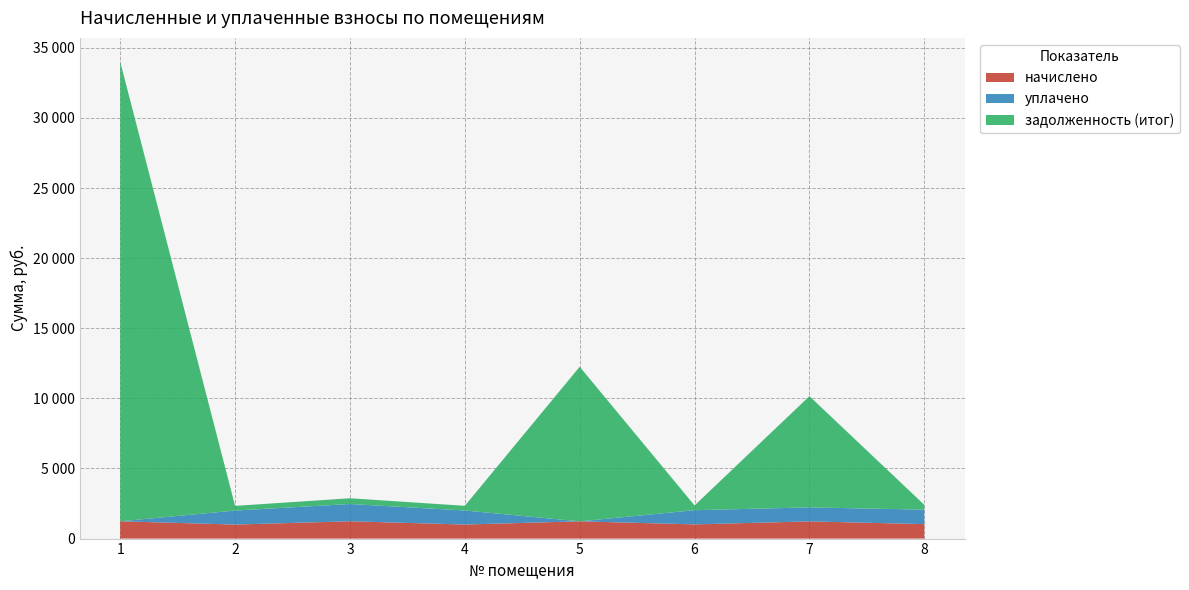

Reading right to left, extract all data points from this chart.

начислено: 1032.5	1225.5	1012.5	1229.2	1001.5	1232.8	999.7	1232.8
уплачено: 1032.5	1000.0	1012.5	0.0	1001.5	1232.8	999.2	0.0
задолженность (итог): 344.2	7931.7	337.9	11026.8	333.9	410.9	333.2	32776.7